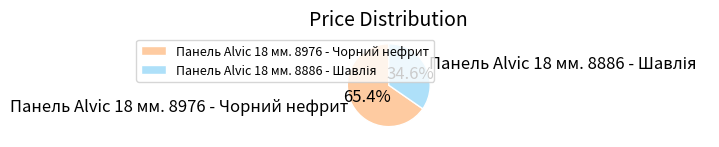

Count the number of slices in the pie.

2